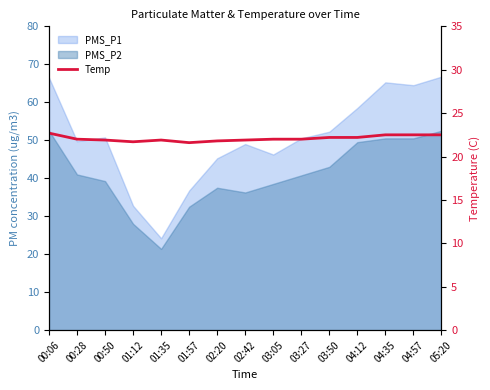

Which label corresponds to the smallest value in the chart?

01:57